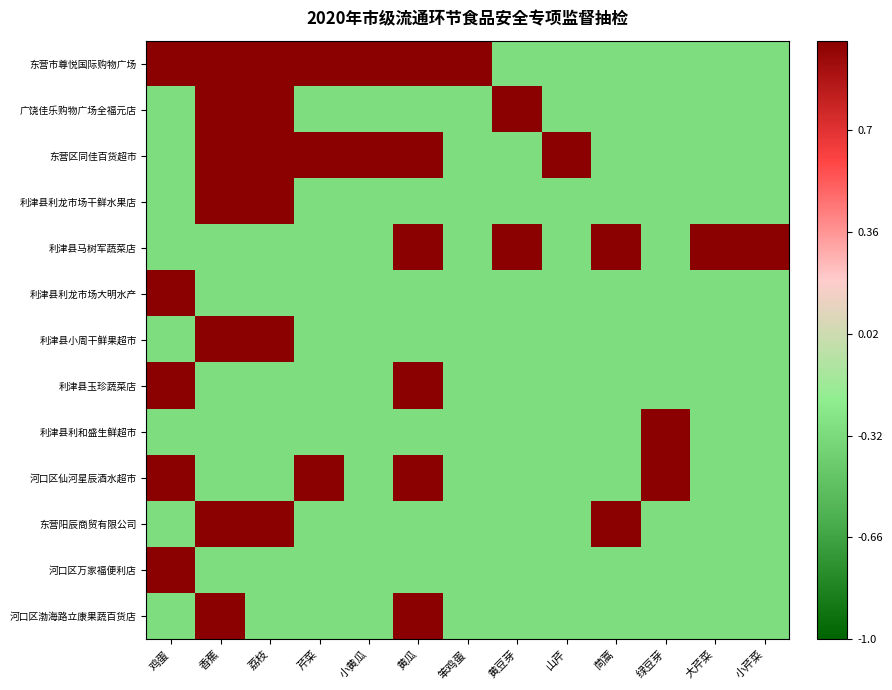

List the series in order of their peak value, highest first.

东营市尊悦国际购物广场, 广饶佳乐购物广场全福元店, 东营区同佳百货超市, 利津县利龙市场干鲜水果店, 利津县马树军蔬菜店, 利津县利龙市场大明水产, 利津县小周干鲜果超市, 利津县玉珍蔬菜店, 利津县利和盛生鲜超市, 河口区仙河星辰酒水超市, 东营阳辰商贸有限公司, 河口区万家福便利店, 河口区渤海路立康果蔬百货店